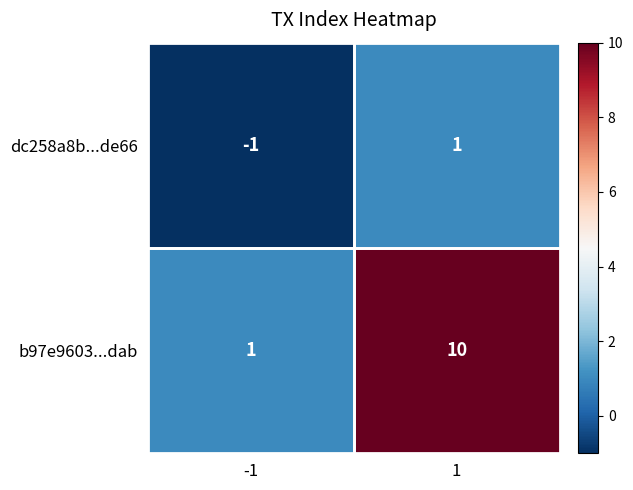

Which series has the largest total across all categories?

b97e9603...dab